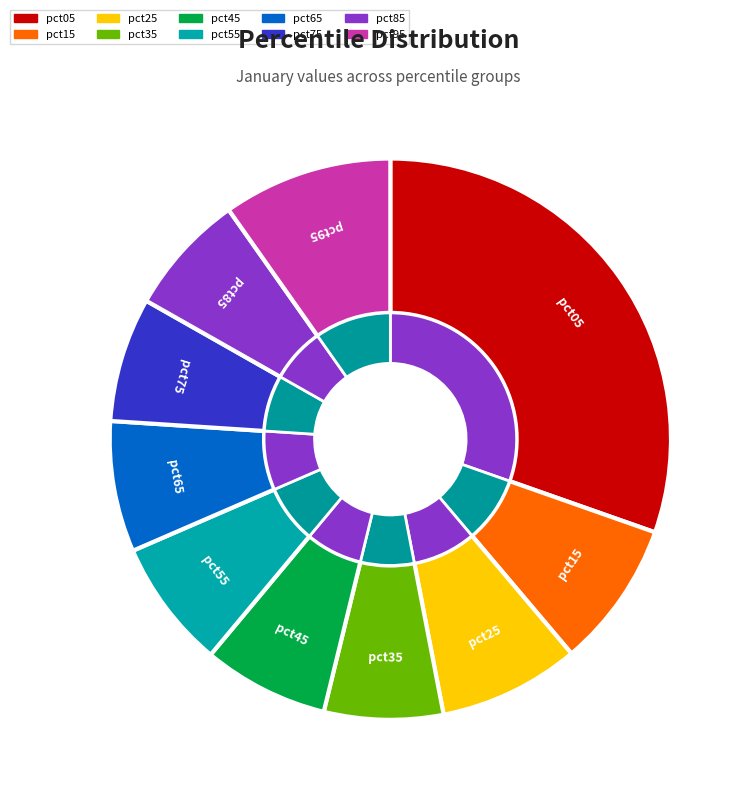

The pct75 slice represents 7% of the pie. True or false?

True